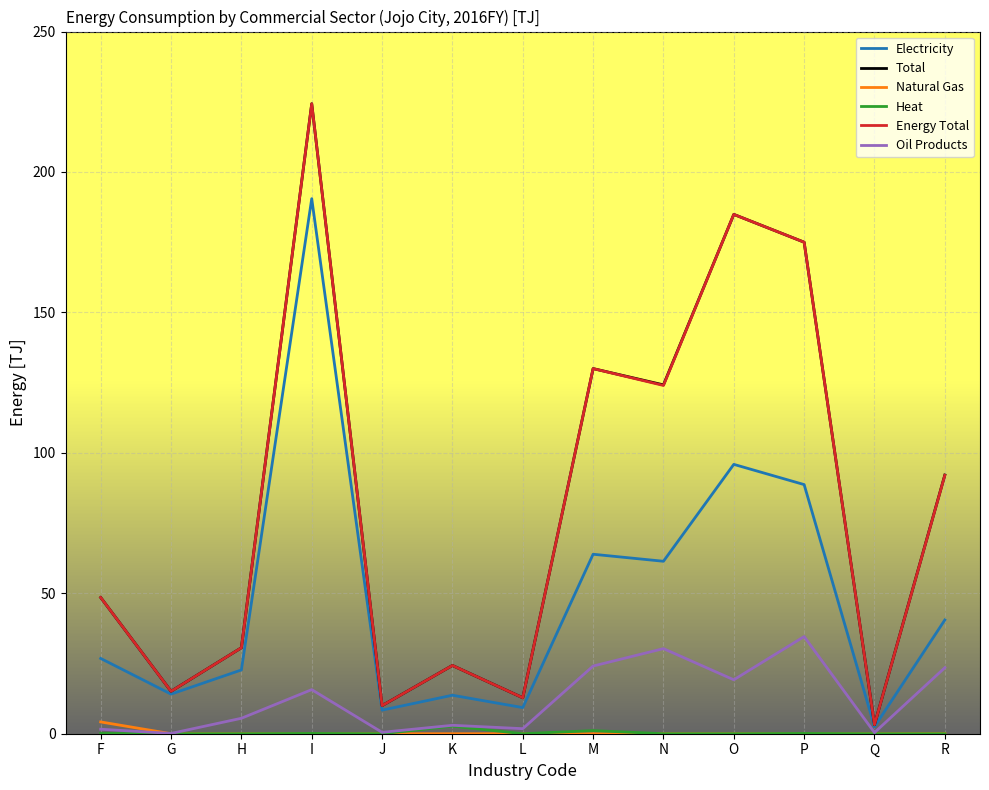

What is the highest value of the Electricity series?

190.5